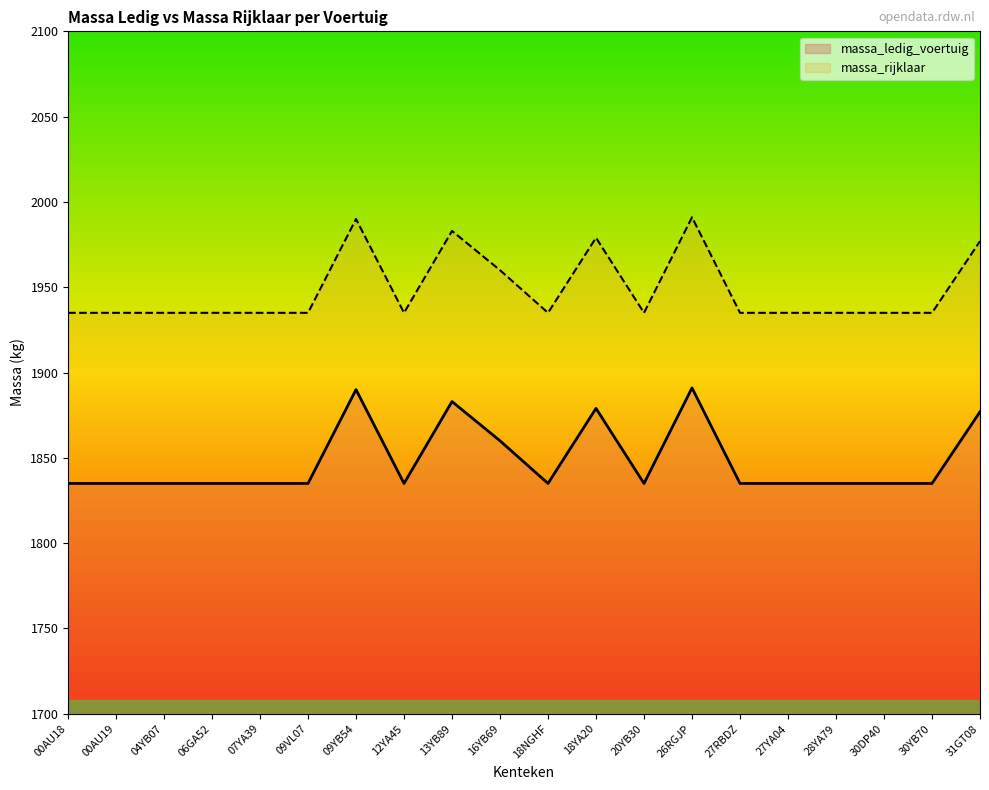

Rank the series by their average value, from lowest to highest.

massa_ledig_voertuig, massa_rijklaar